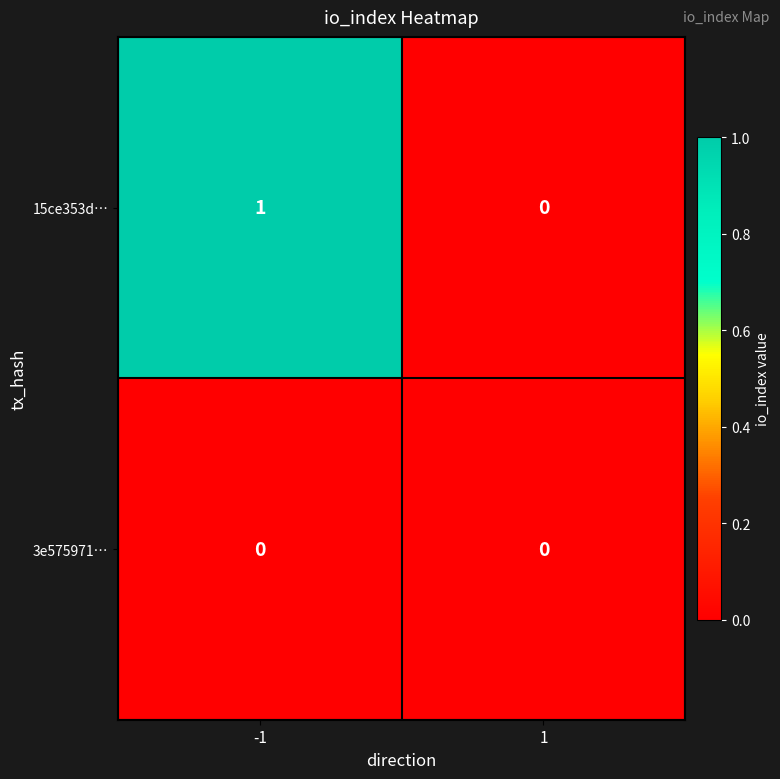

At which category is the sum across all series the highest?

-1